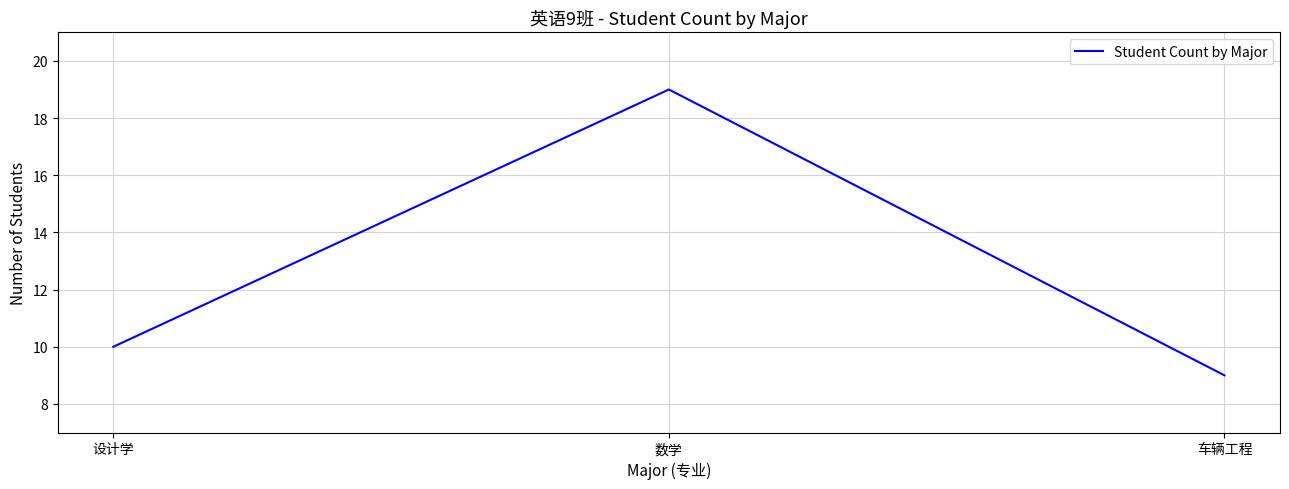

Does the chart have visible grid lines?

Yes